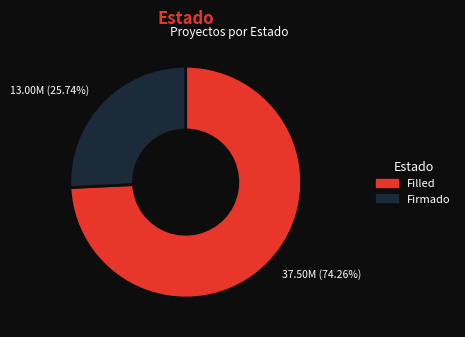

Is there any slice that represents more than half of the pie?

Yes